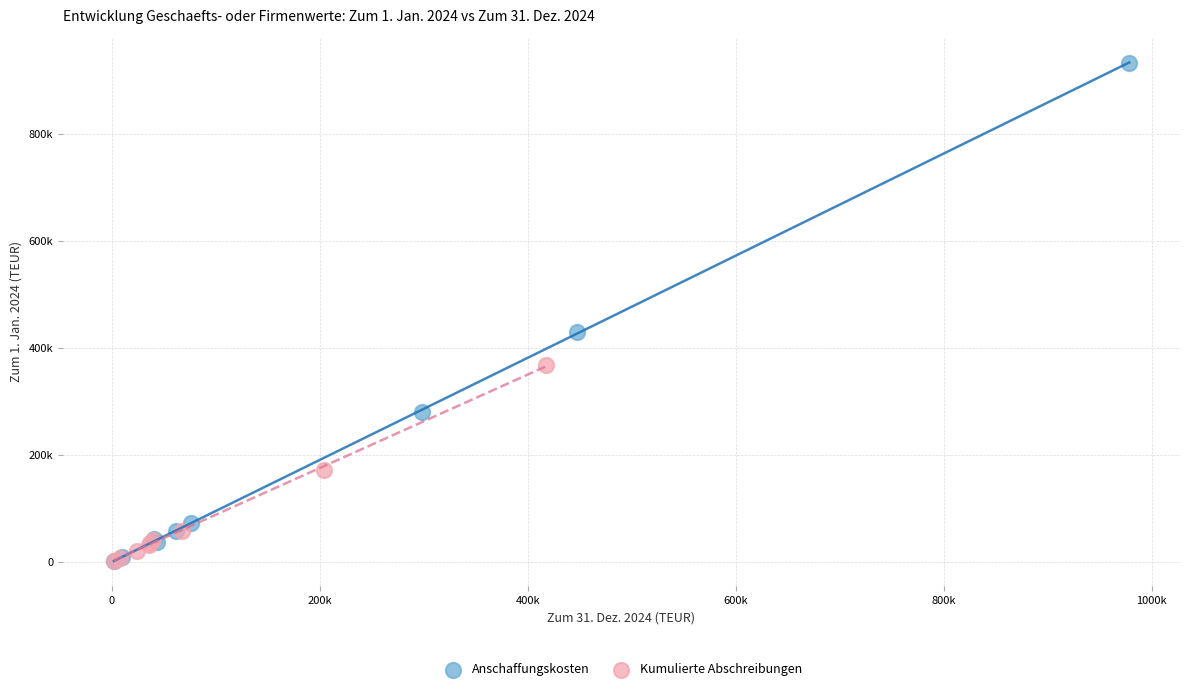

What are all the series names shown in the legend?

Anschaffungskosten, Kumulierte Abschreibungen